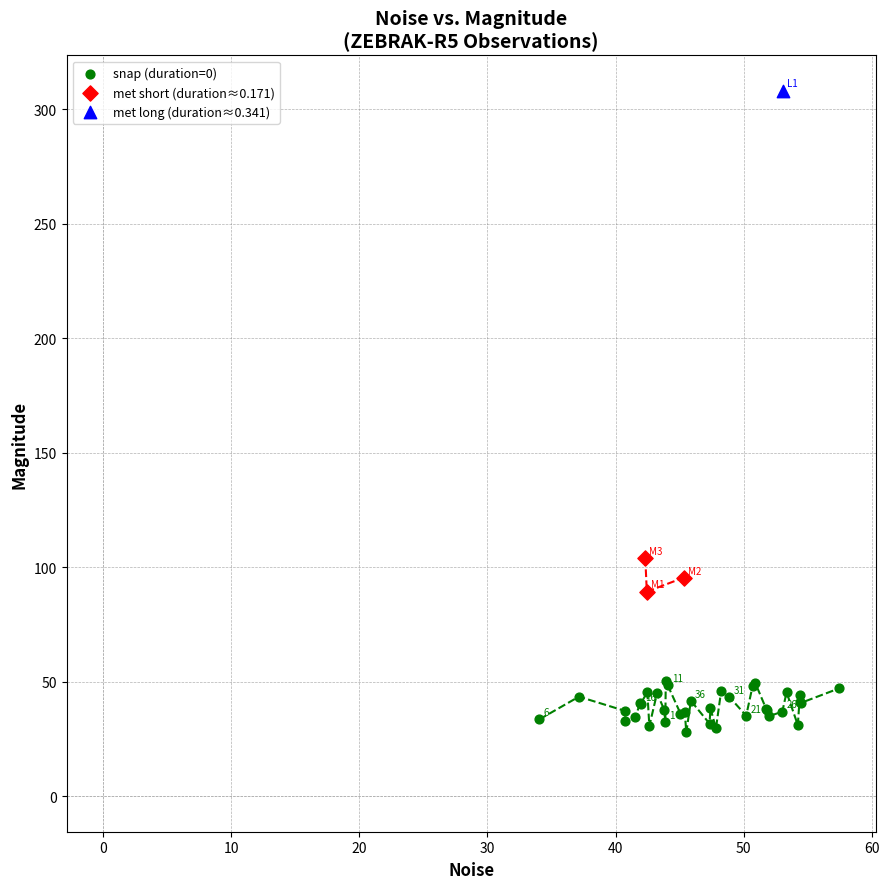

Which series reaches the maximum Y coordinate?

met long (duration≈0.341)